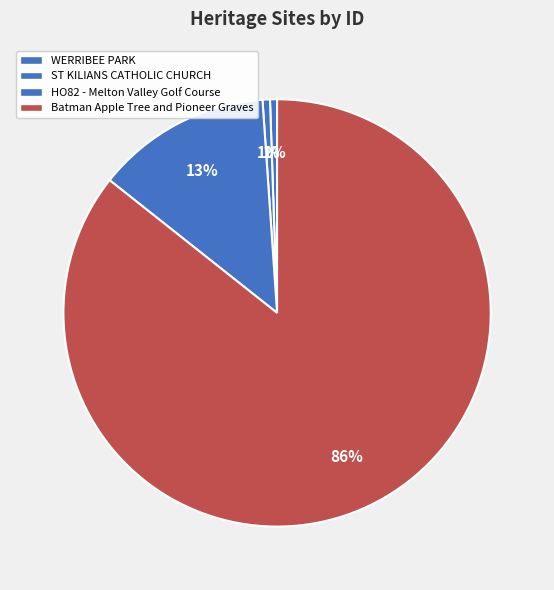

Combined, what portion of the pie is Batman Apple Tree and Pioneer Graves and HO82 - Melton Valley Golf Course?

98.9%